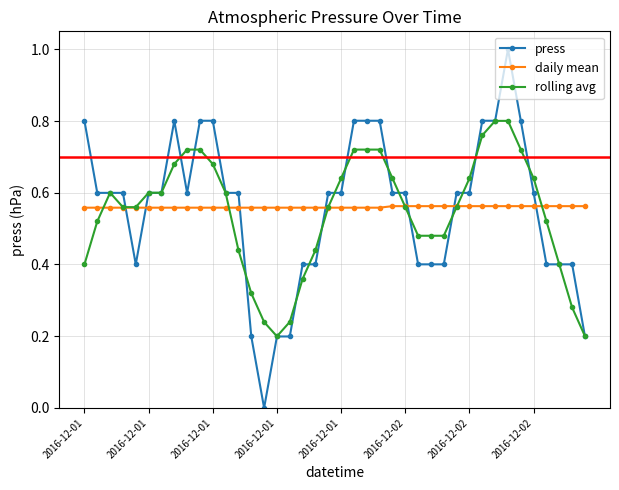

How many times do press and daily mean cross each other?

7